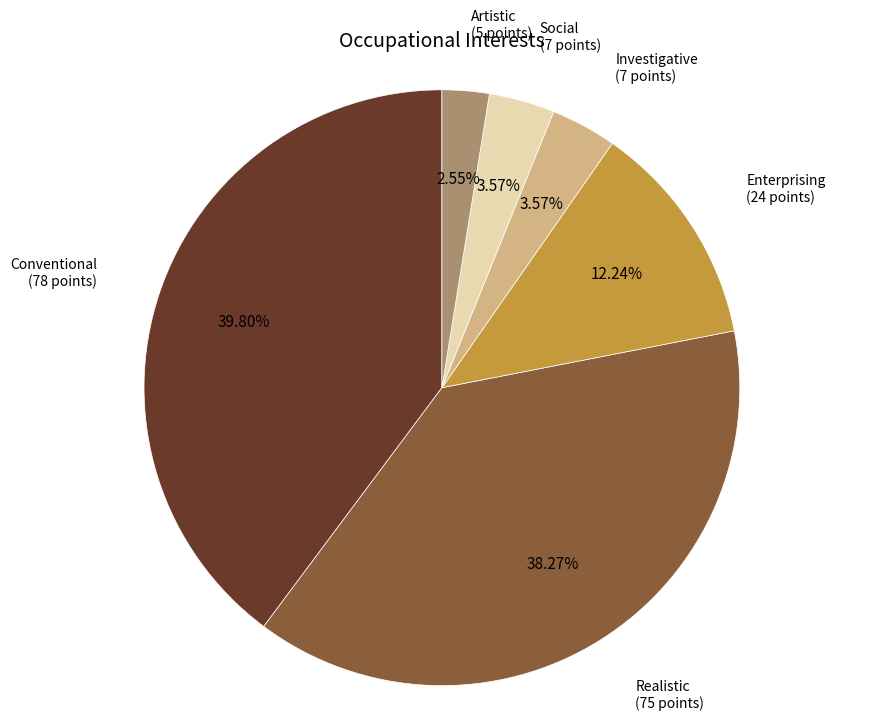

Is there any slice that represents more than half of the pie?

No